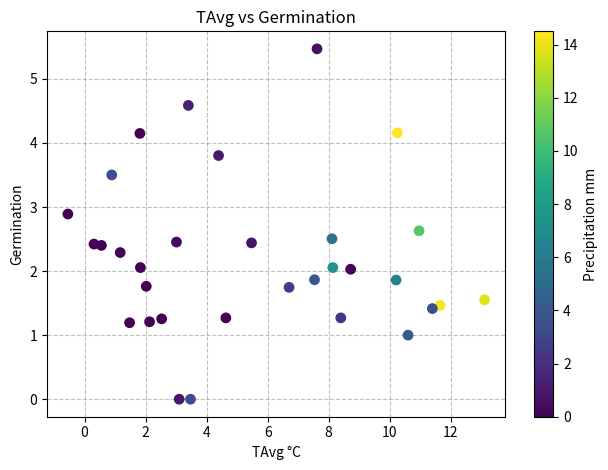

What is the range of Y values (max minus min)?

5.5